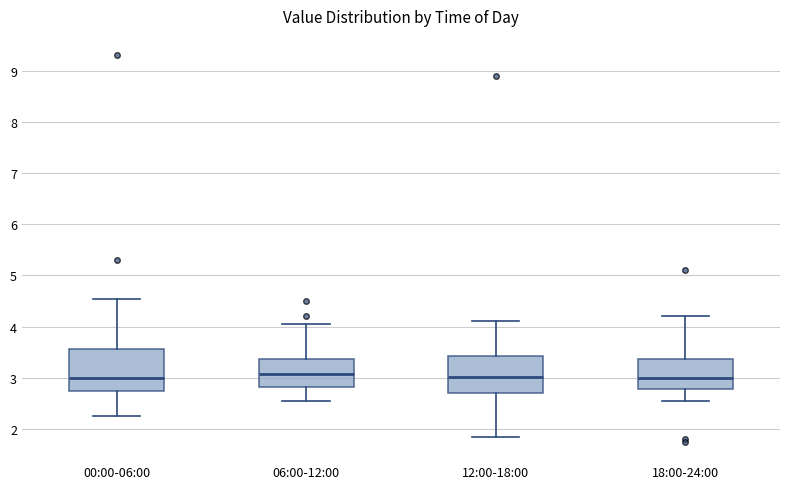

Reading left to right, read every box against the y-axis: the position of its median line, the range the box covers, and the ends of its whiskers. The values are not printed on the chart, so give them approximately, as read against the axis.

00:00-06:00: median 3.0, box 2.8 to 3.6, whiskers 2.3 to 4.5
06:00-12:00: median 3.1, box 2.8 to 3.4, whiskers 2.6 to 4.1
12:00-18:00: median 3.0, box 2.7 to 3.4, whiskers 1.9 to 4.1
18:00-24:00: median 3.0, box 2.8 to 3.4, whiskers 2.6 to 4.2